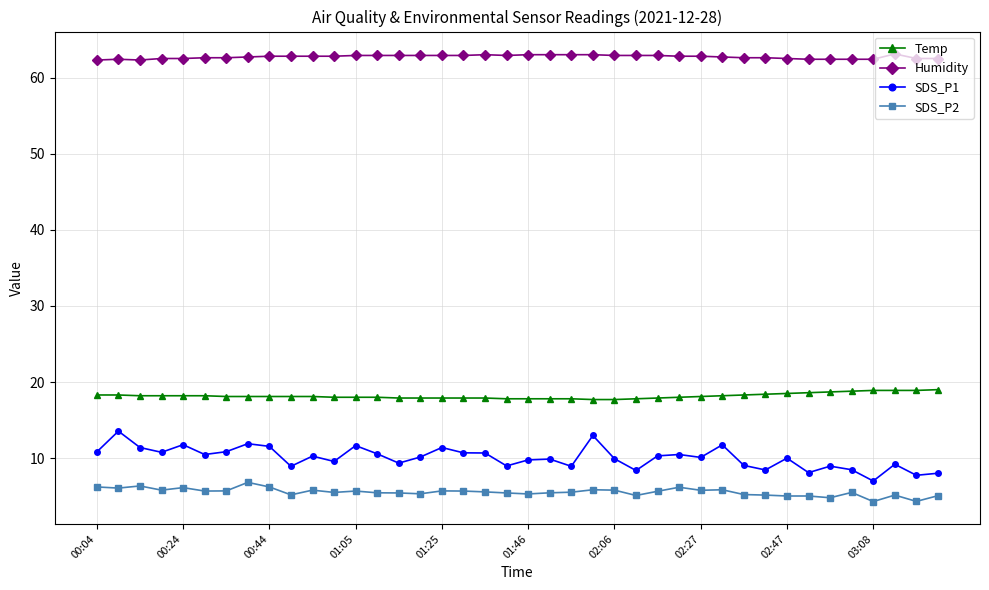

What is the highest value of the Humidity series?

63.1